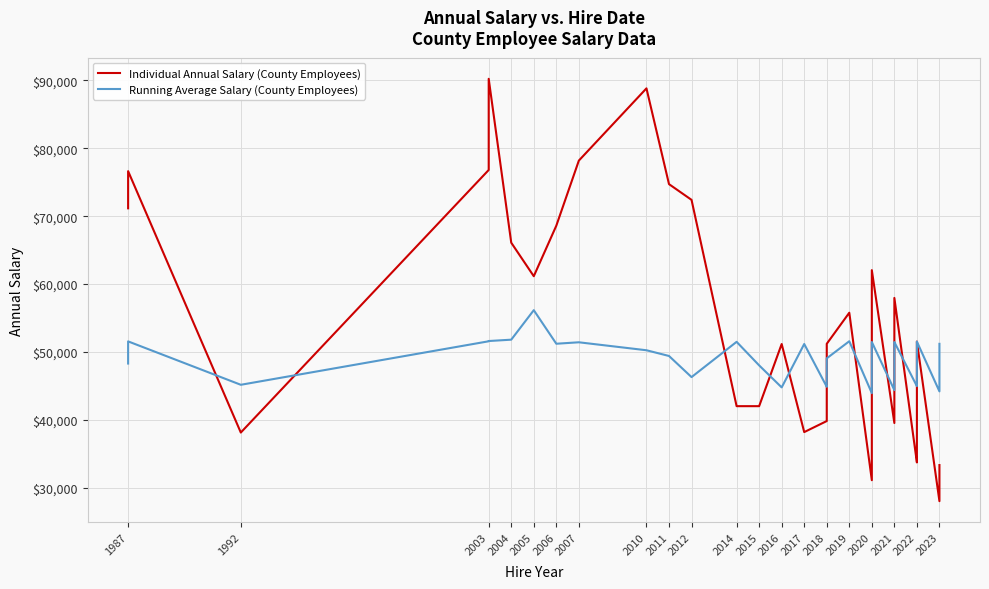

How many distinct data groups are displayed?

2